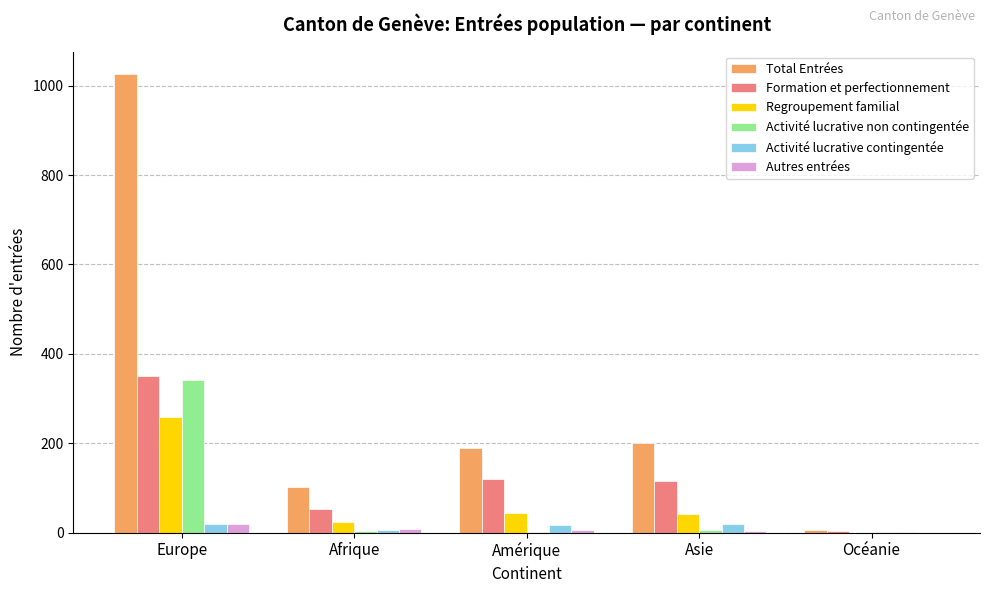

Between Europe and Afrique, which series saw the biggest shift?

Total Entrées